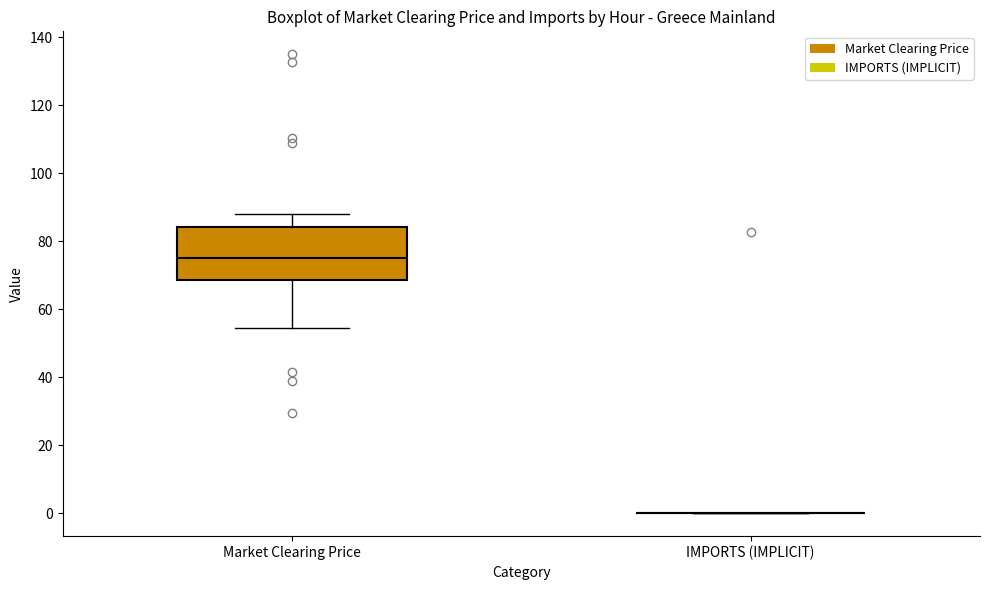

Which box is the tallest, from its lower edge to its upper edge?

Market Clearing Price